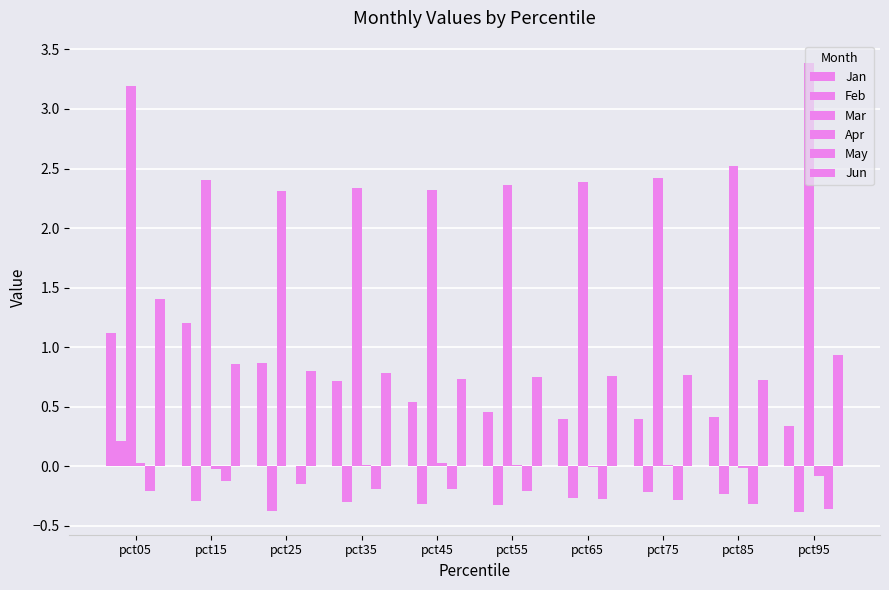

Which series has the widest spread of values?

Mar